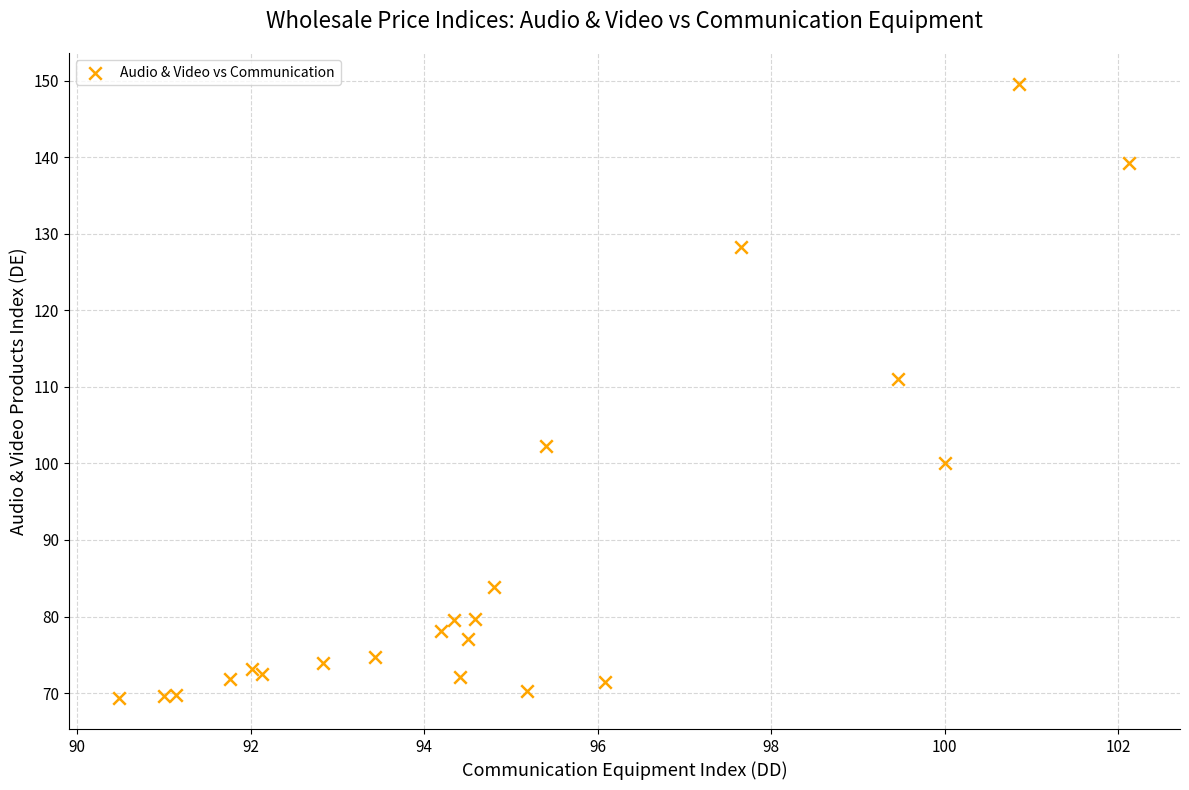

What Y value in the scatter plot is closest to 109?

111.1